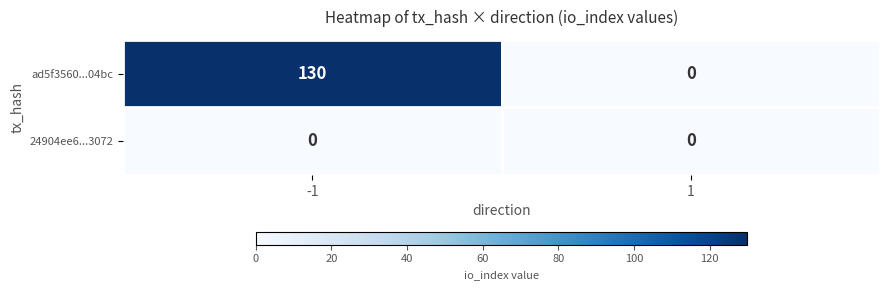

Reading left to right, extract all data points from this chart.

ad5f3560...04bc: 130	0
24904ee6...3072: 0	0